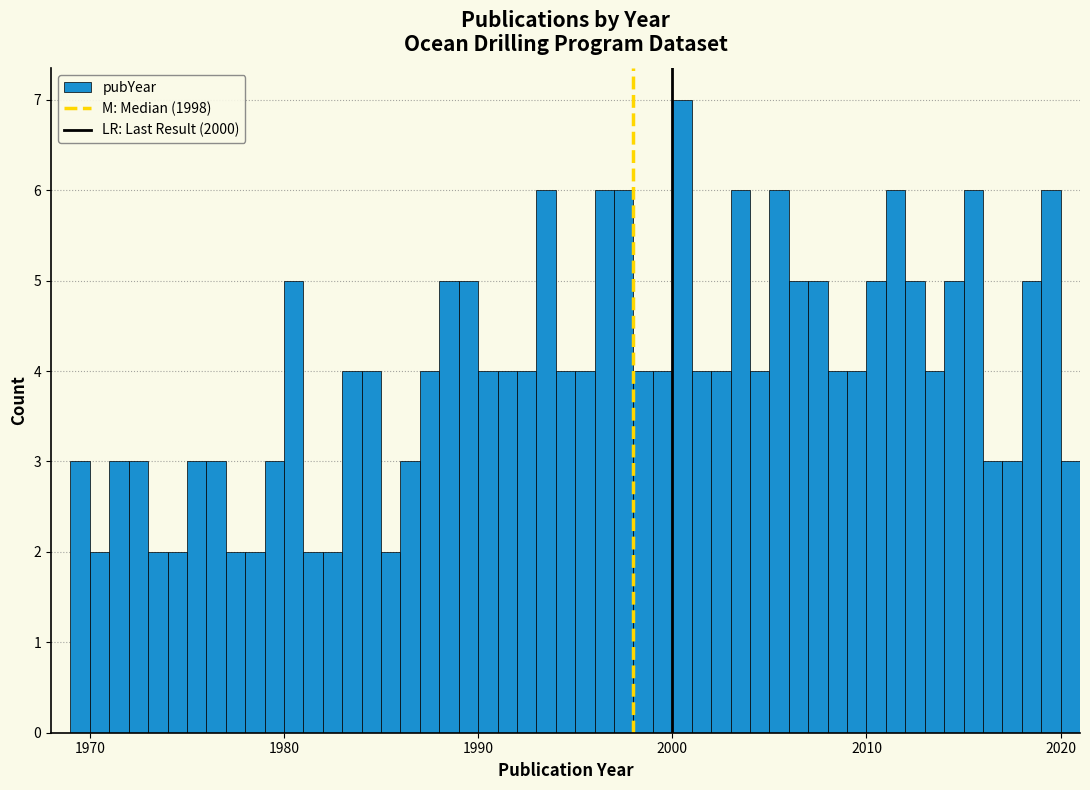

Around what value on the x-axis is the tallest bar? Give the approximate position of its centre, as read against the axis.

2001